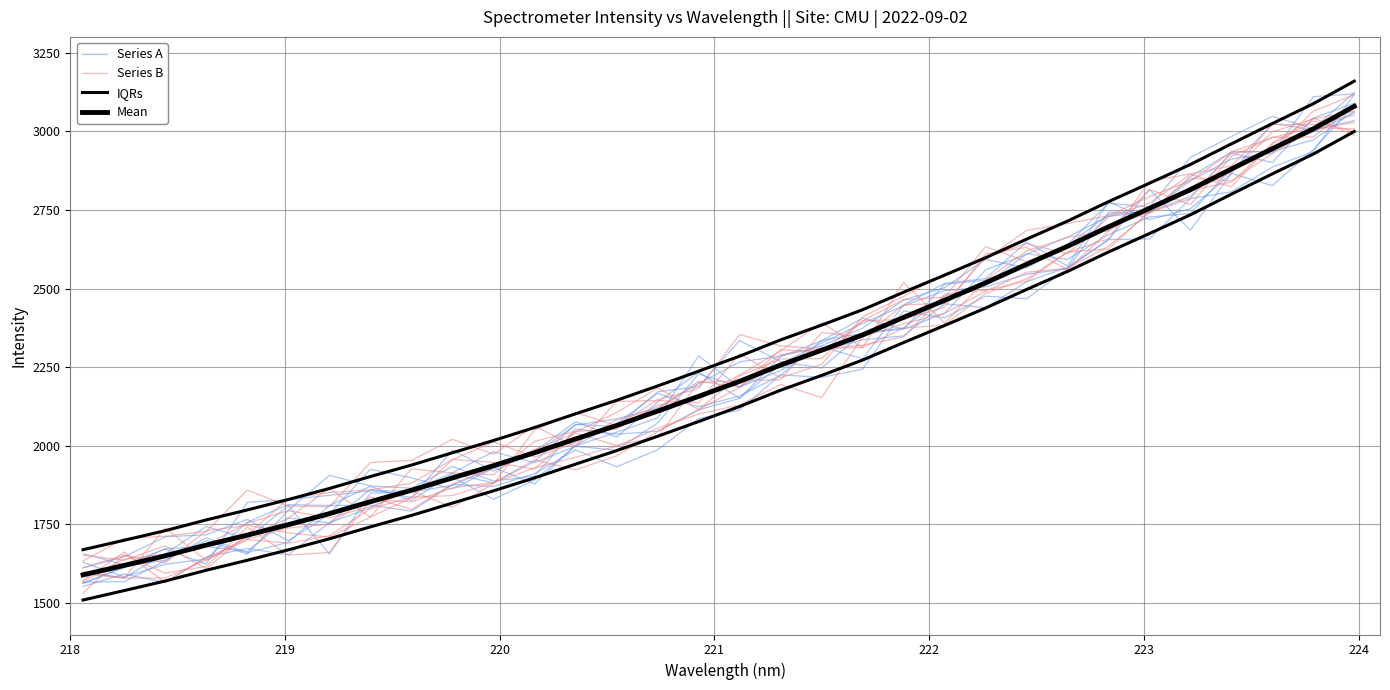

Where is the first local minimum for Series B?

219